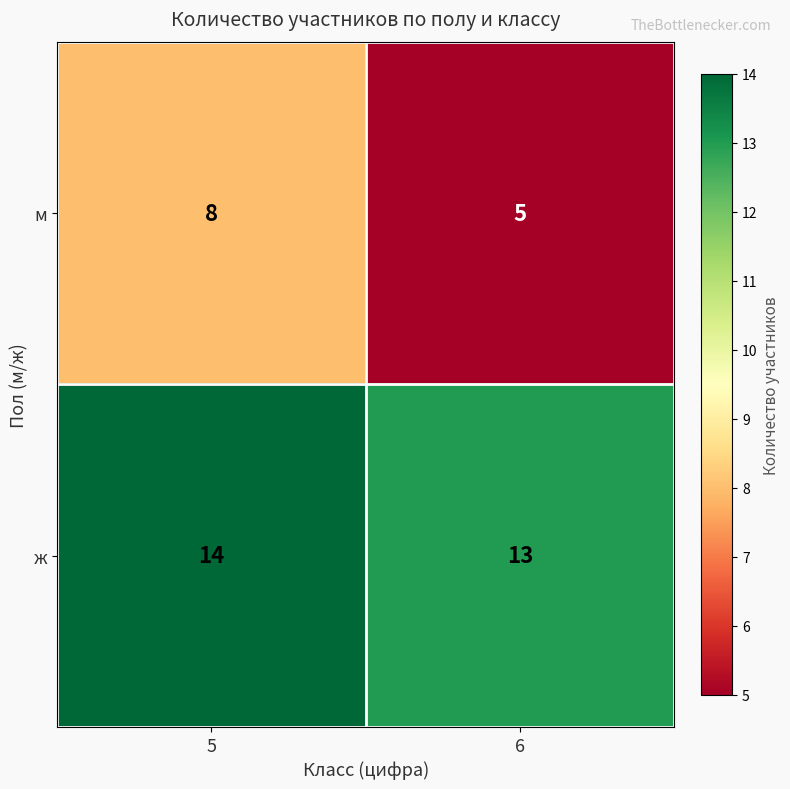

What is the average value of the ж series?

14